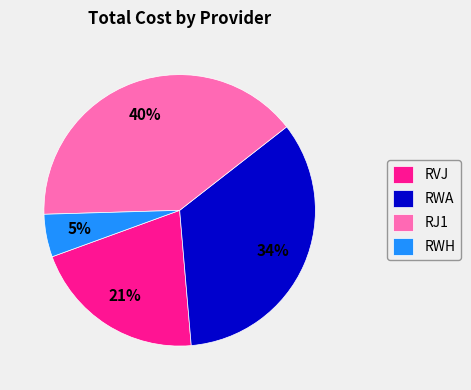

Is there any slice that represents more than half of the pie?

No